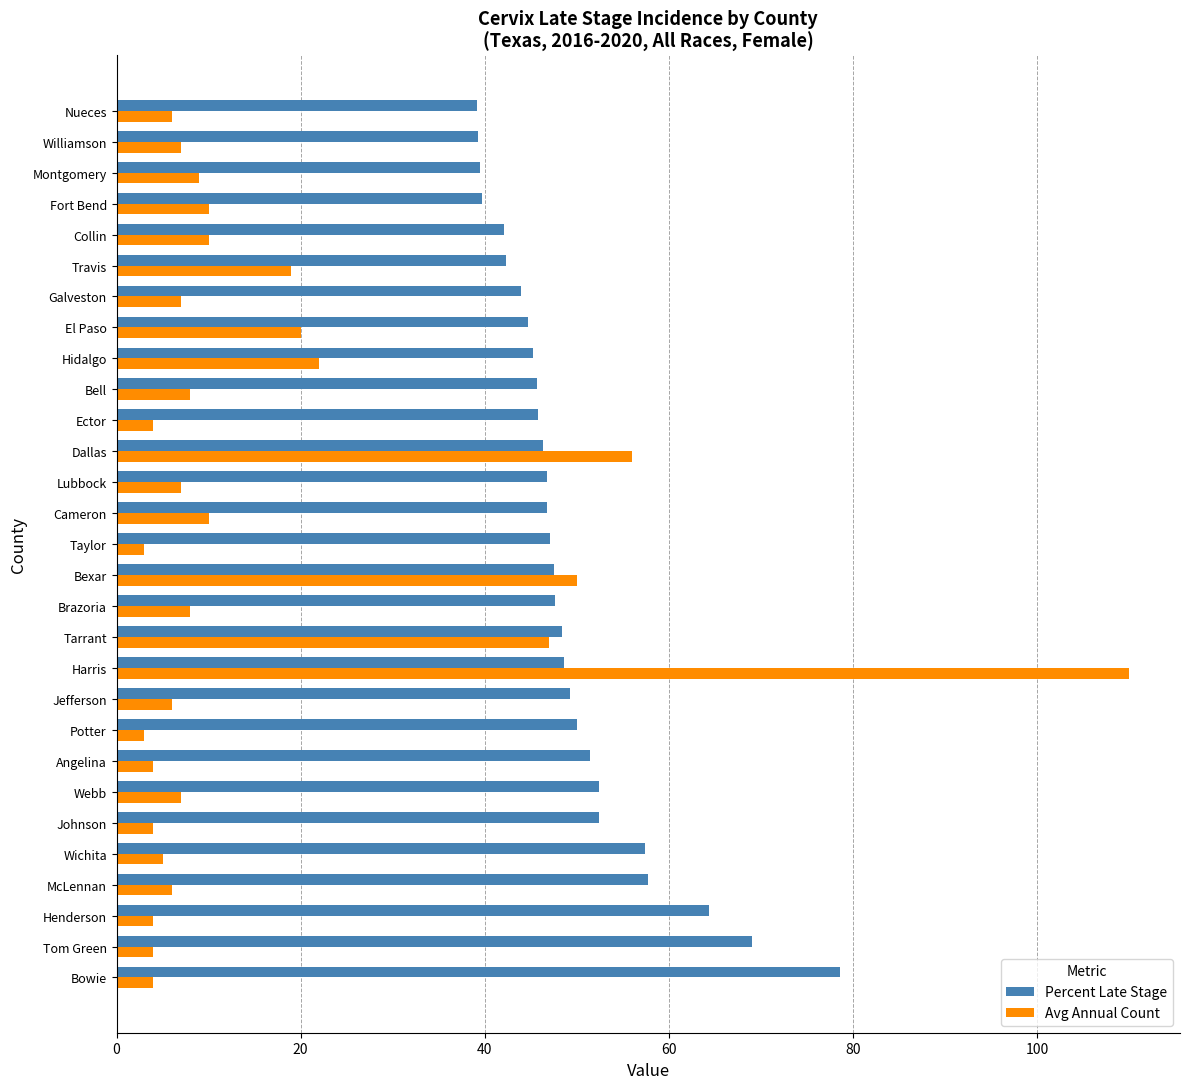

What is the maximum value for Percent Late Stage?

78.6